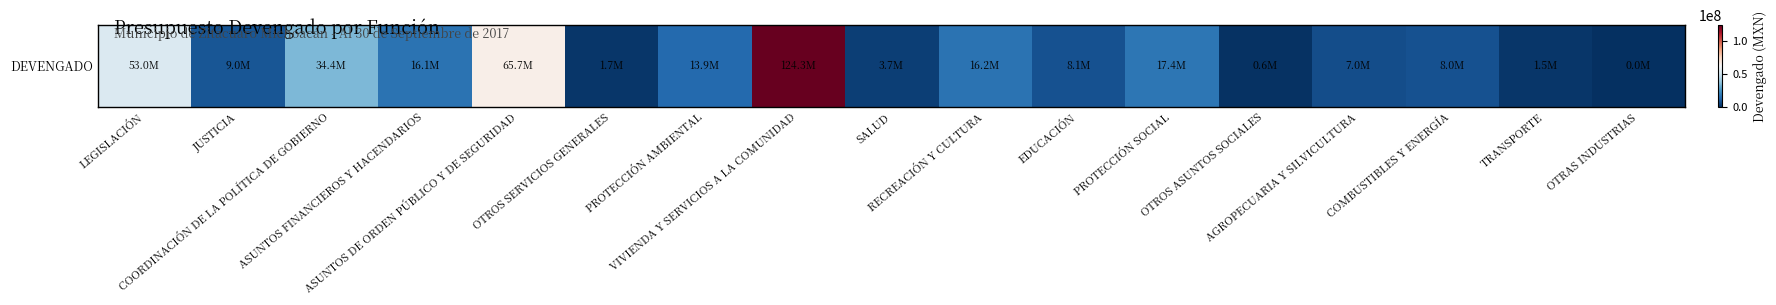

The value at TRANSPORTE is 1470205.6. True or false?

True